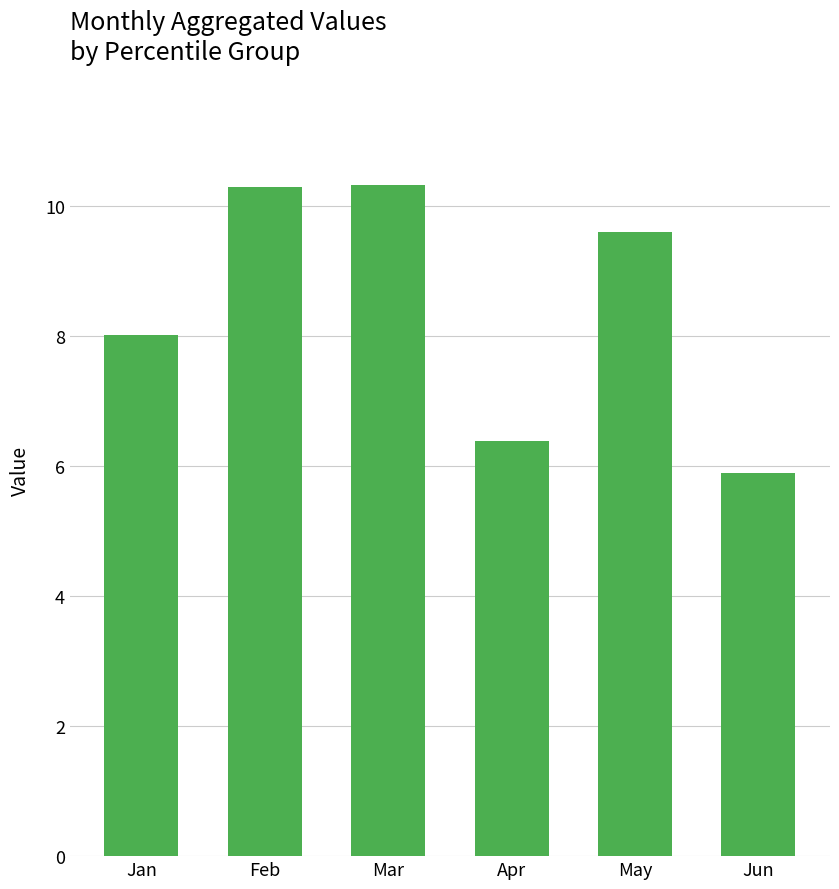

The chart shows a value of 8.0 at Jan. True or false?

True